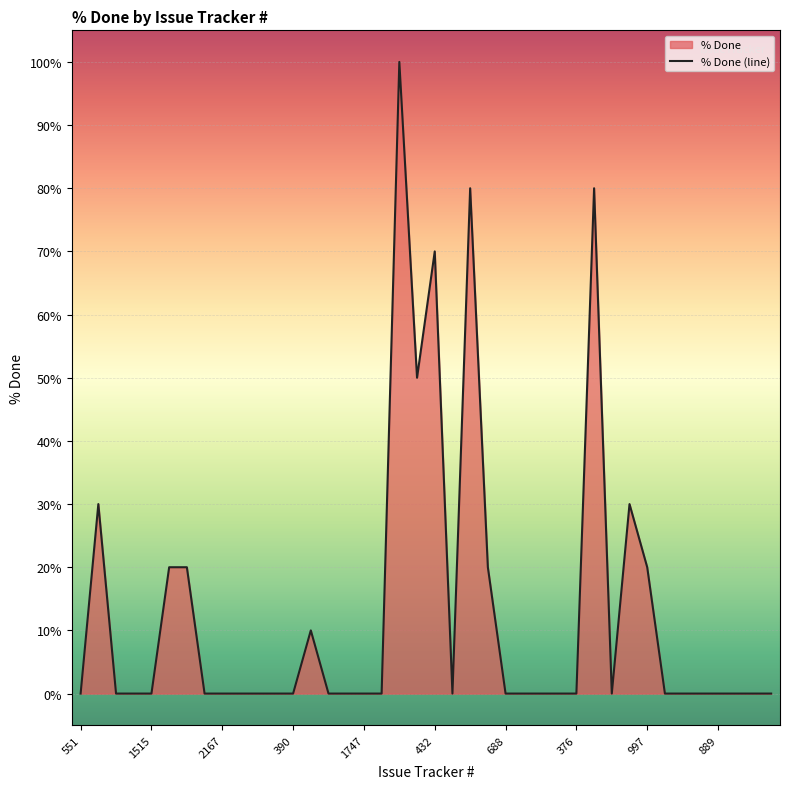

Is it true that the value at 886 is -53?

False